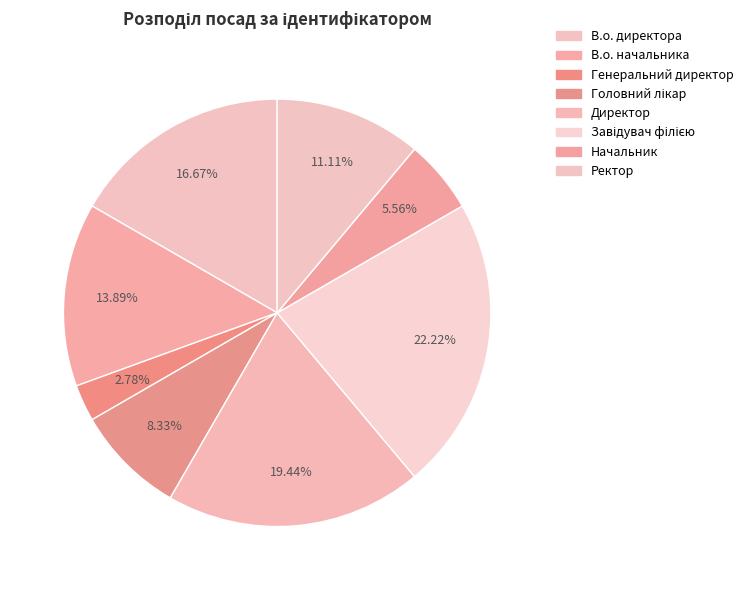

Is there any slice that represents more than half of the pie?

No